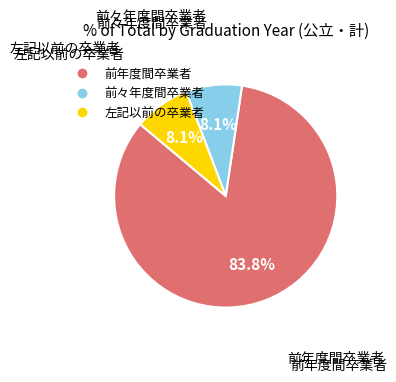

Does 前年度間卒業者 represent more than half of the total?

Yes